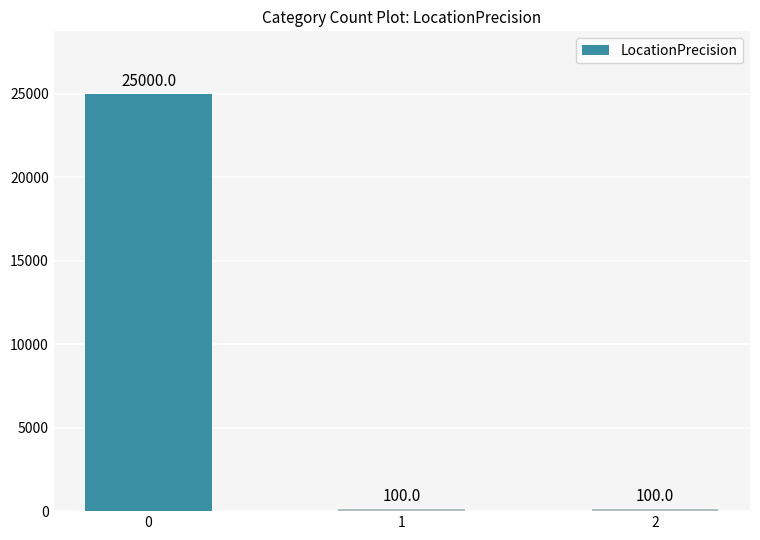

Reading left to right, transcribe all the data shown in this chart.

25000	100	100